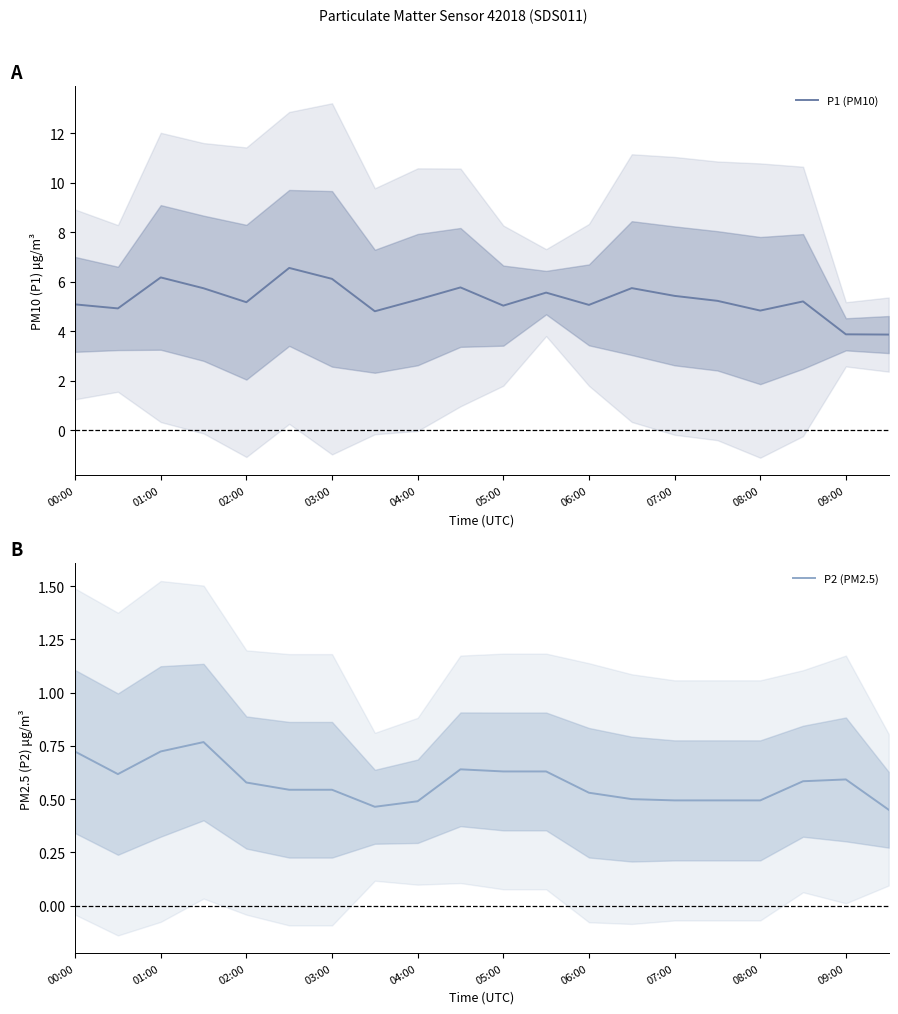

Is it true that P1 (PM10) equals 6.6 at 09:00?

False